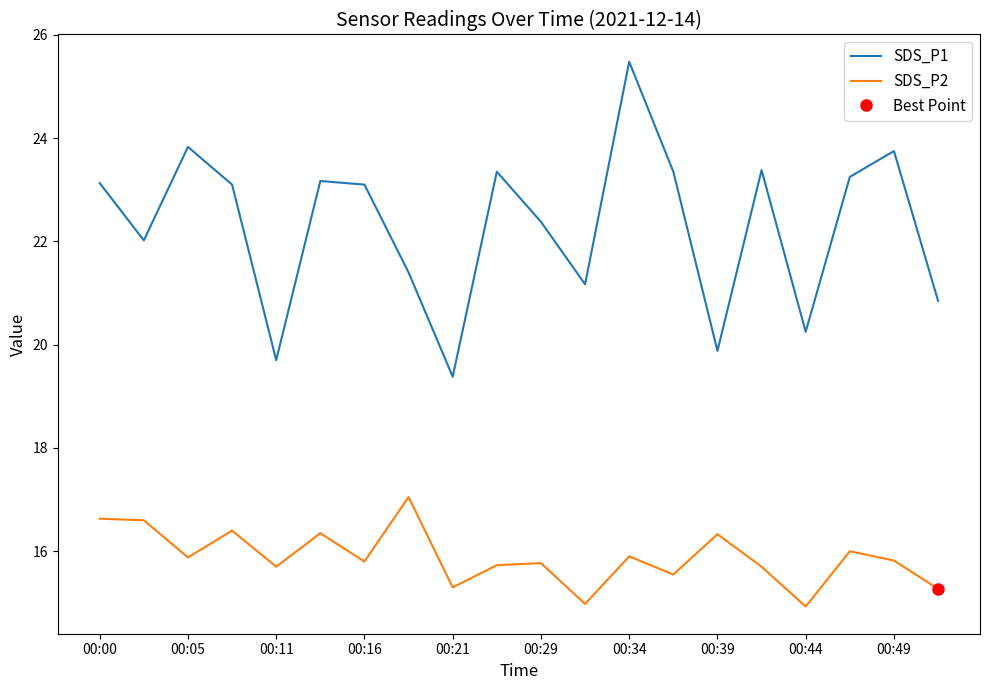

The value of SDS_P2 at 00:44 is 14.9. True or false?

True